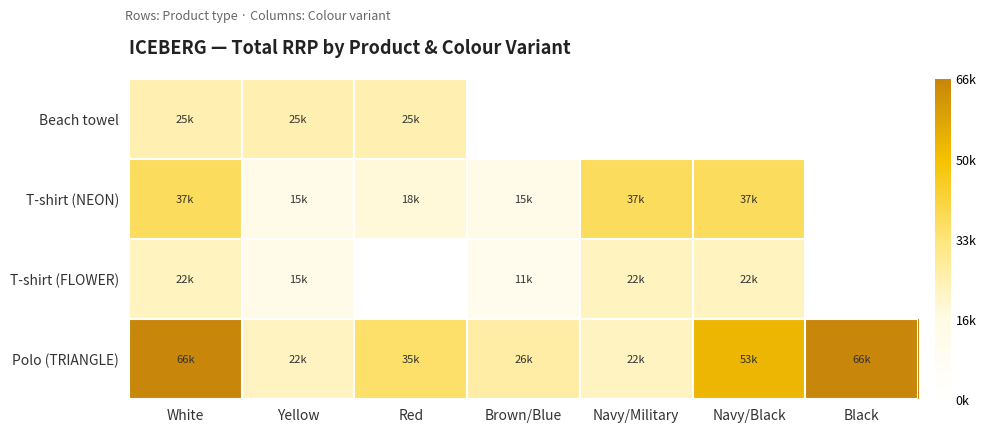

The value of Polo (TRIANGLE) at Black is 104080.9. True or false?

False